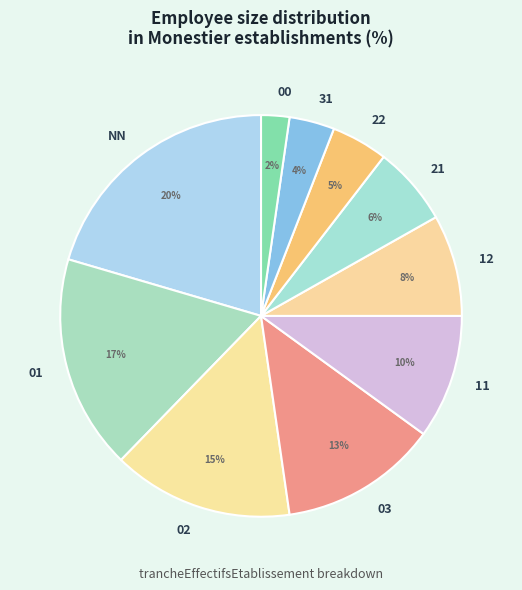

What percentage is the 01 slice, to the nearest percent?

17%